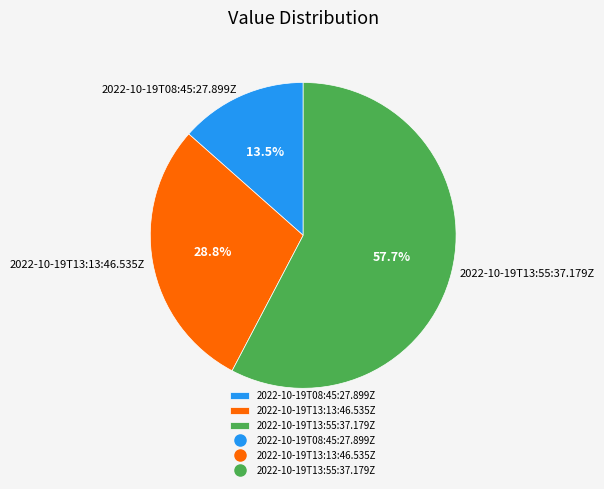

Is there any slice that represents more than half of the pie?

Yes